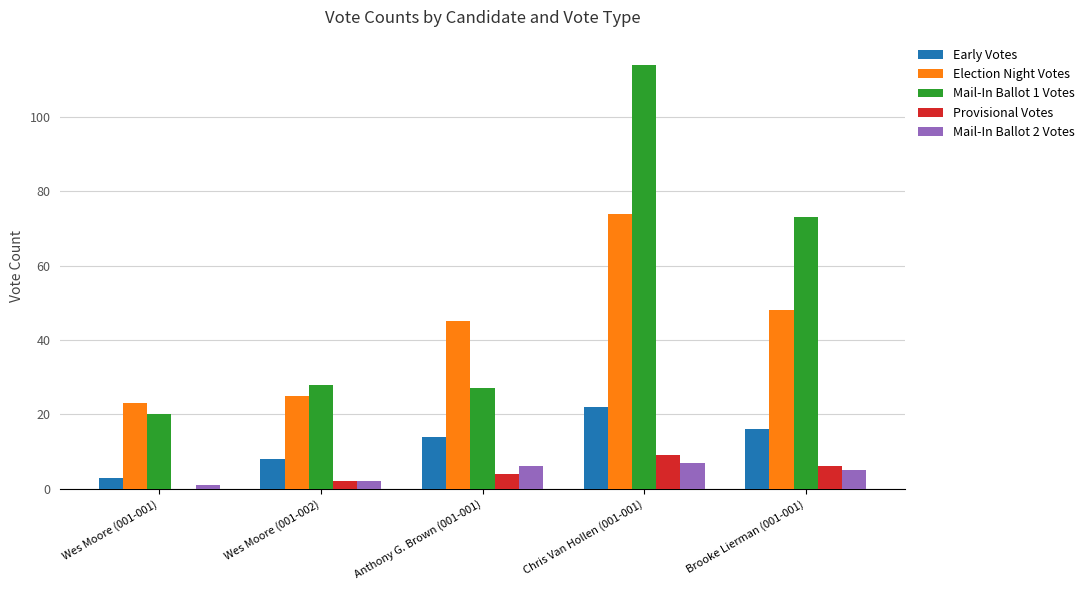

What value does the Provisional Votes series have at Wes Moore (001-002)?

2